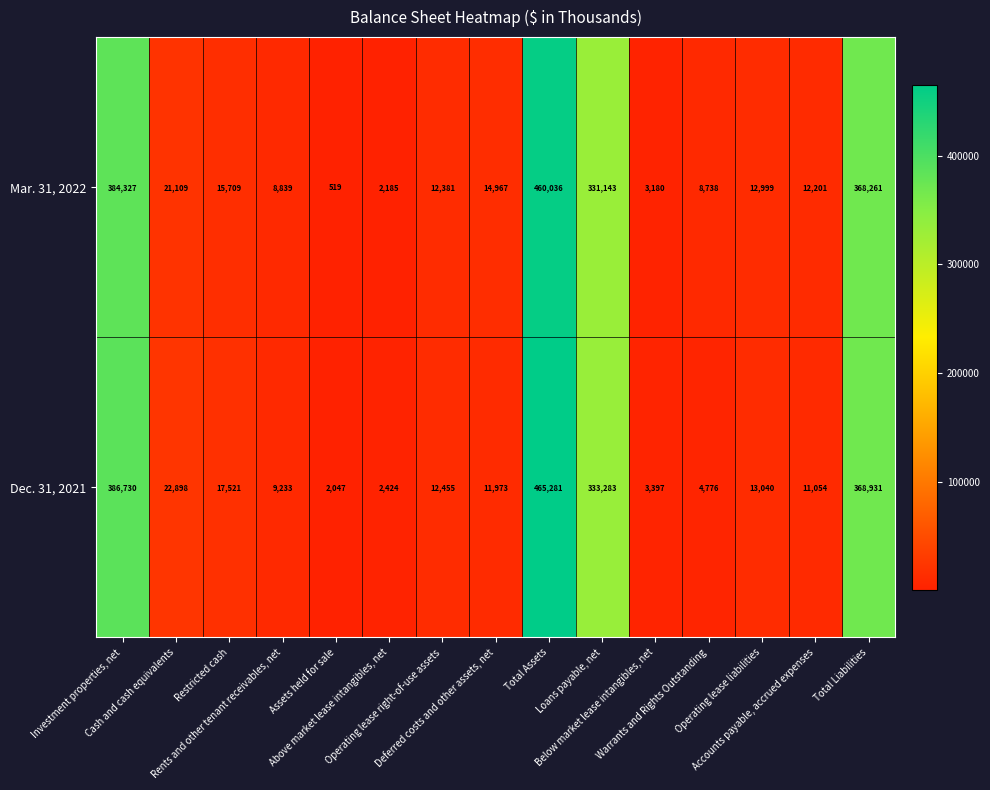

Which series has the largest total across all categories?

Dec. 31, 2021